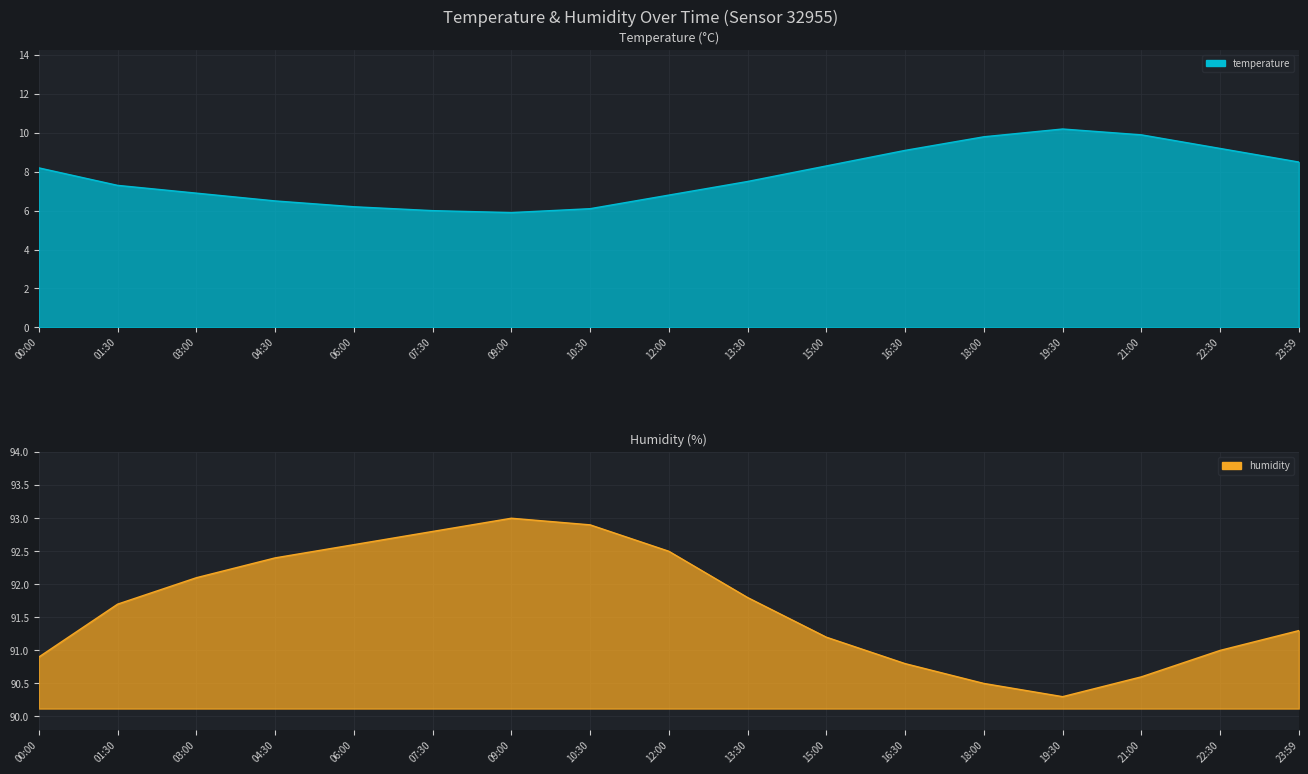

Is the value of humidity at 23:59 greater than the value of temperature at 23:59?

Yes